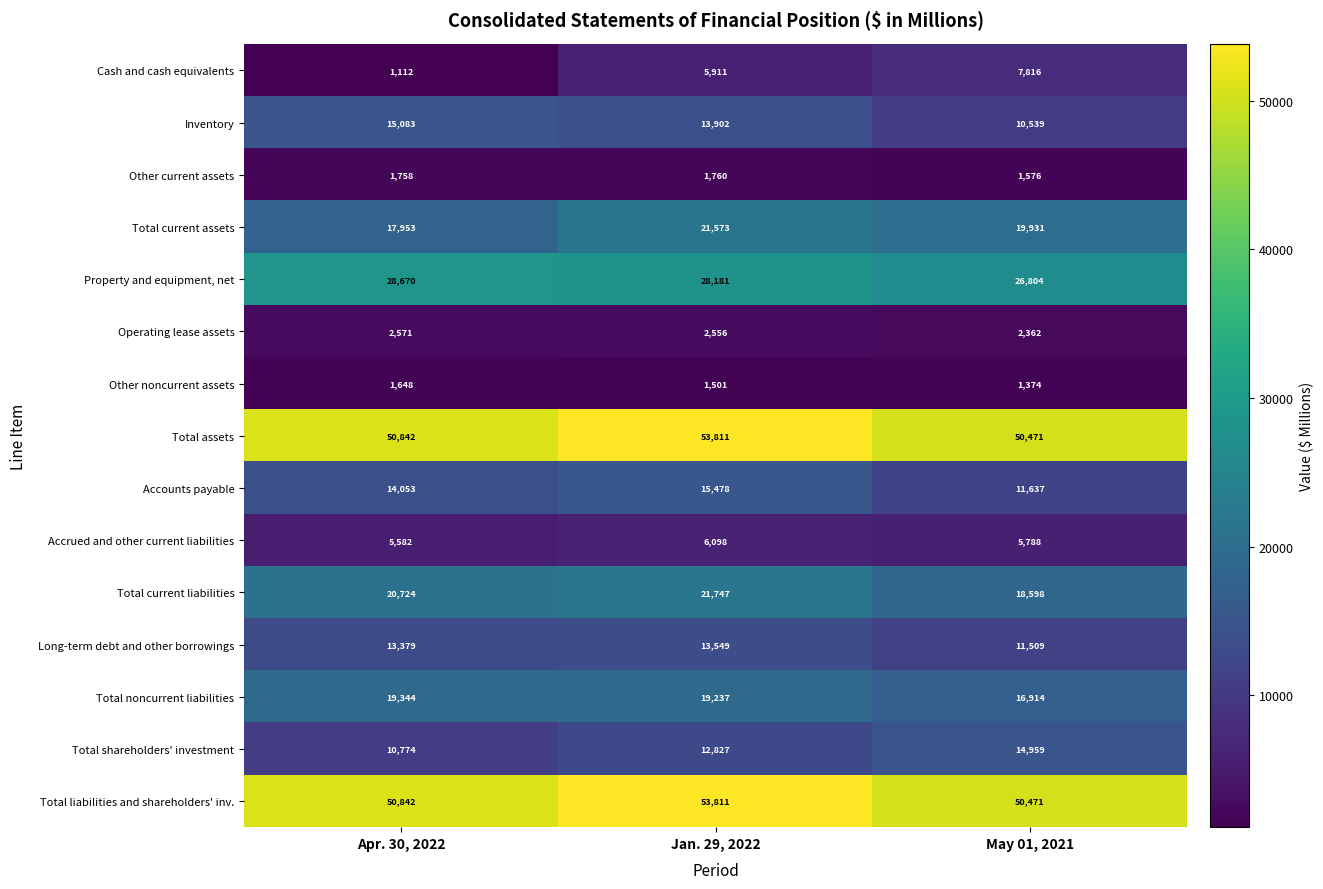

What is the total value across all series at Jan. 29, 2022?

271942